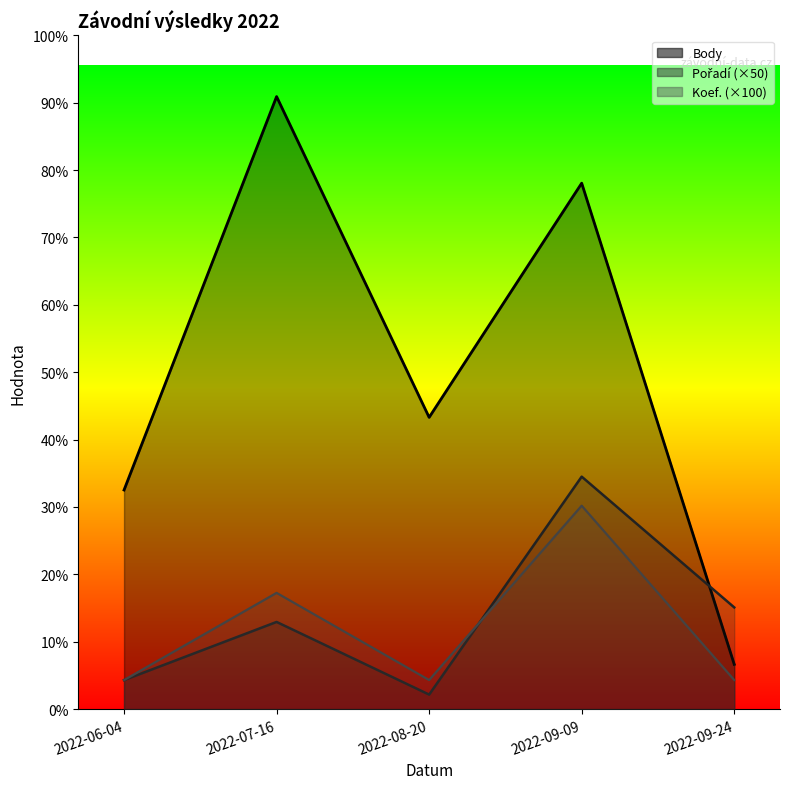

What is the value of the Body_line point at the 4th from the left?

1810